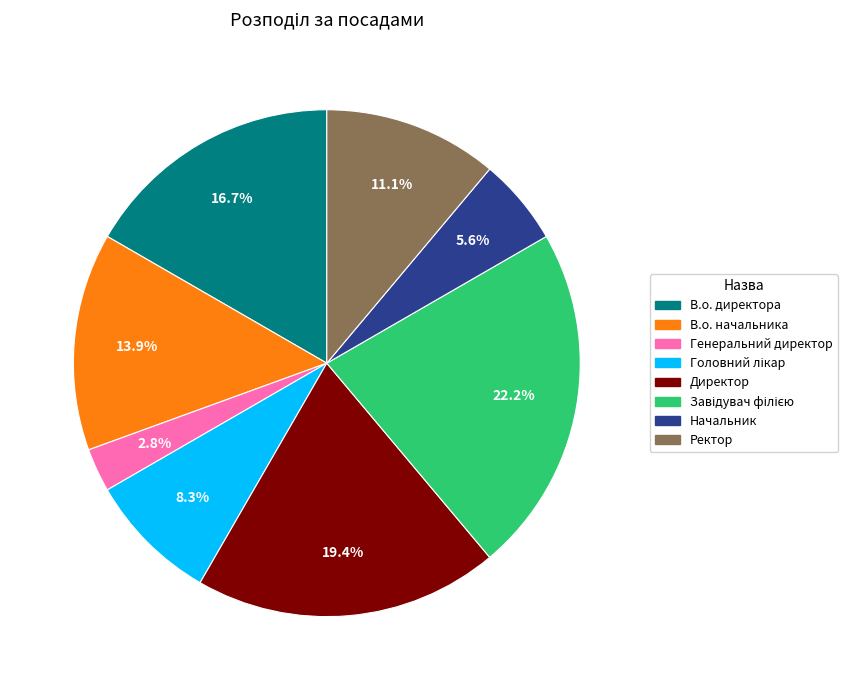

Which slice is the smallest?

Генеральний директор